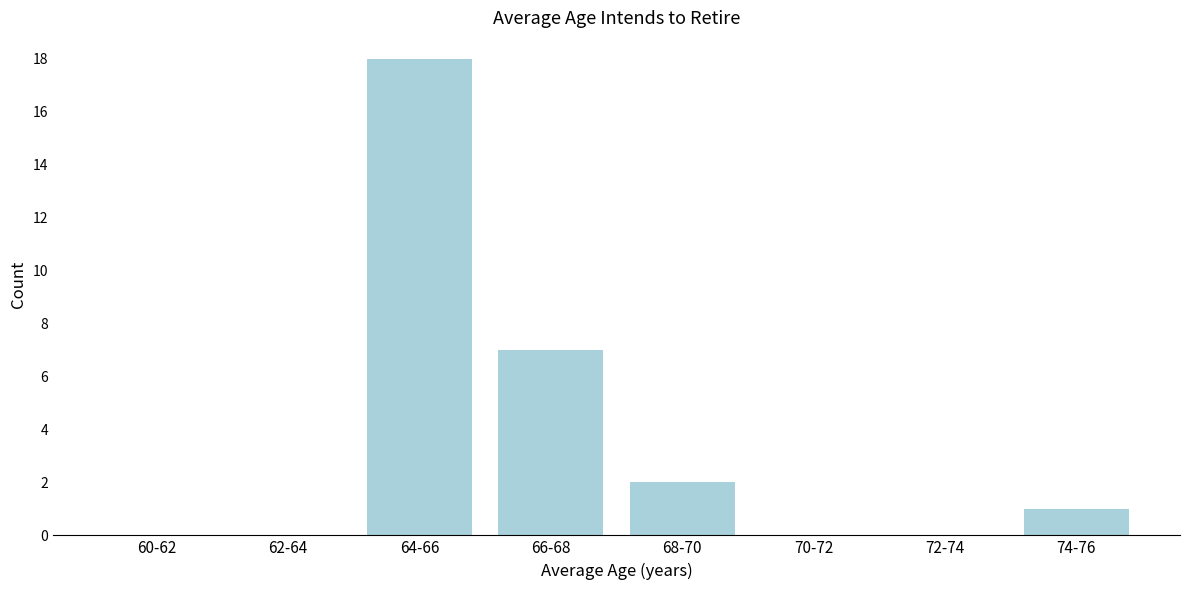

Reading right to left, extract all data points from this chart.

74-76=1	72-74=0	70-72=0	68-70=2	66-68=7	64-66=18	62-64=0	60-62=0